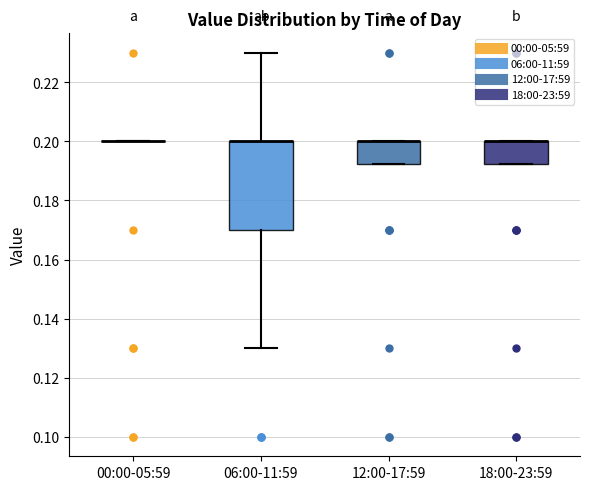

Which box is the tallest, from its lower edge to its upper edge?

06:00-11:59